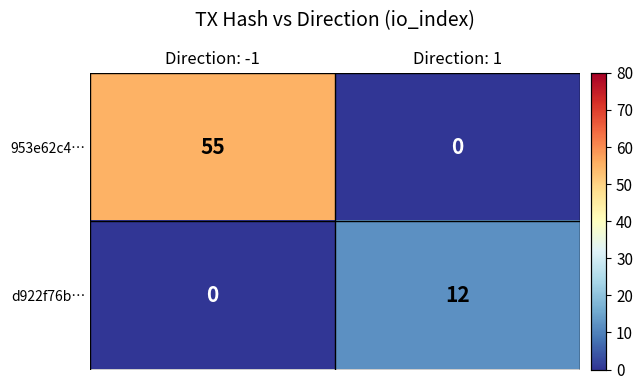

Reading left to right, extract all data points from this chart.

953e62c4…: 55	0
d922f76b…: 0	12